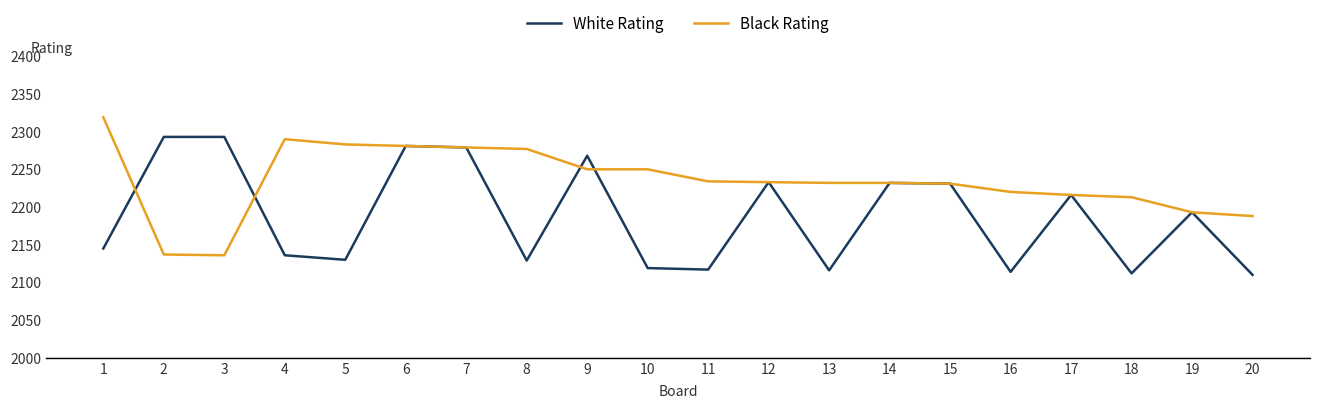

What is the difference between the Black Rating values at 19 and 17?

23